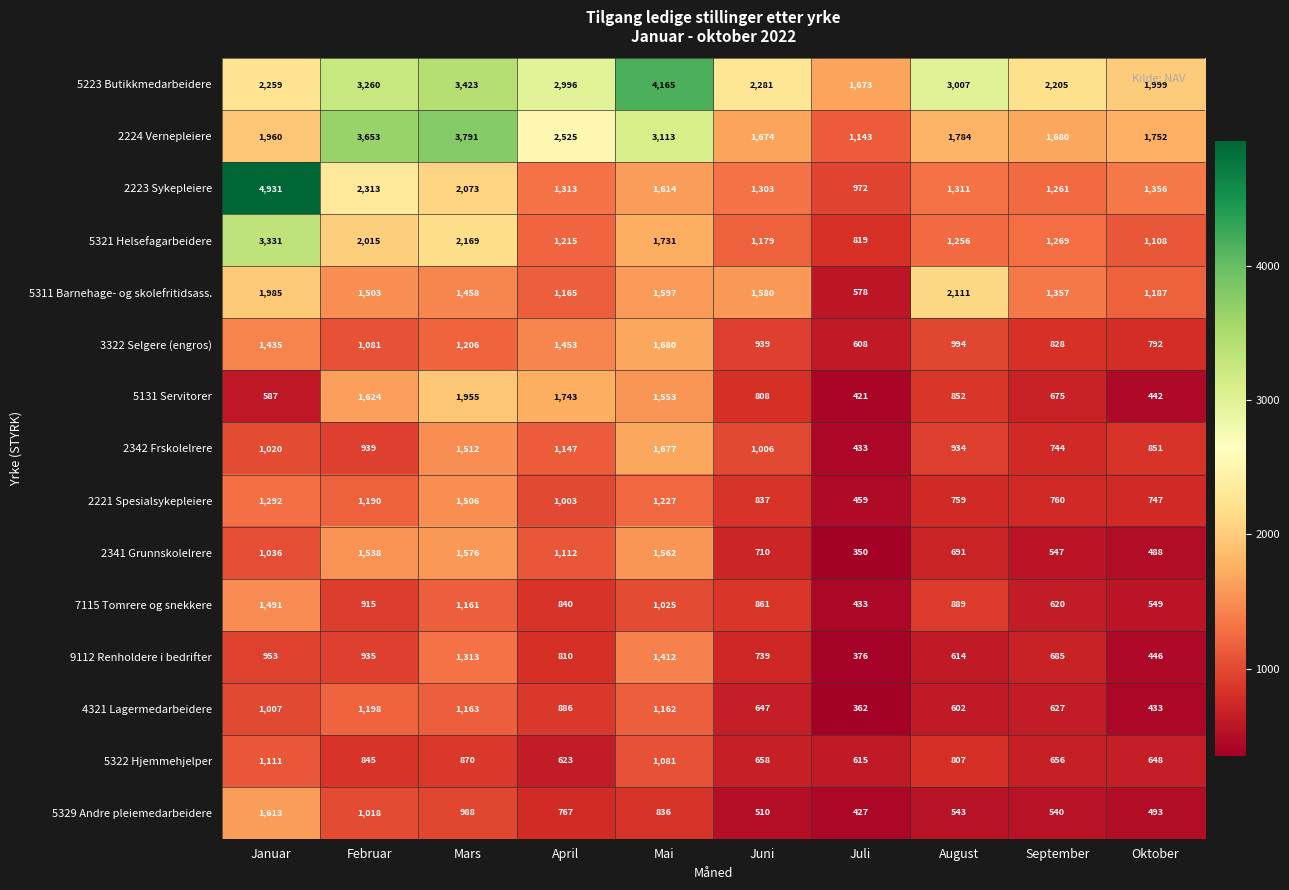

Which category has the lowest value in the 3322 Selgere (engros) series?

Juli